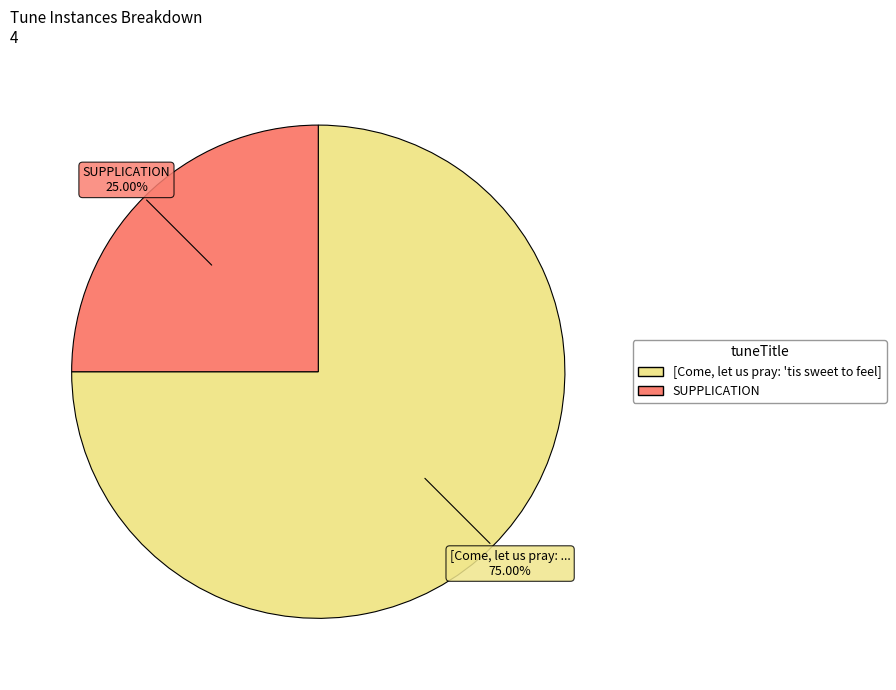

Rank the categories by value from highest to lowest.

[Come, let us pray: 'tis sweet to feel], SUPPLICATION